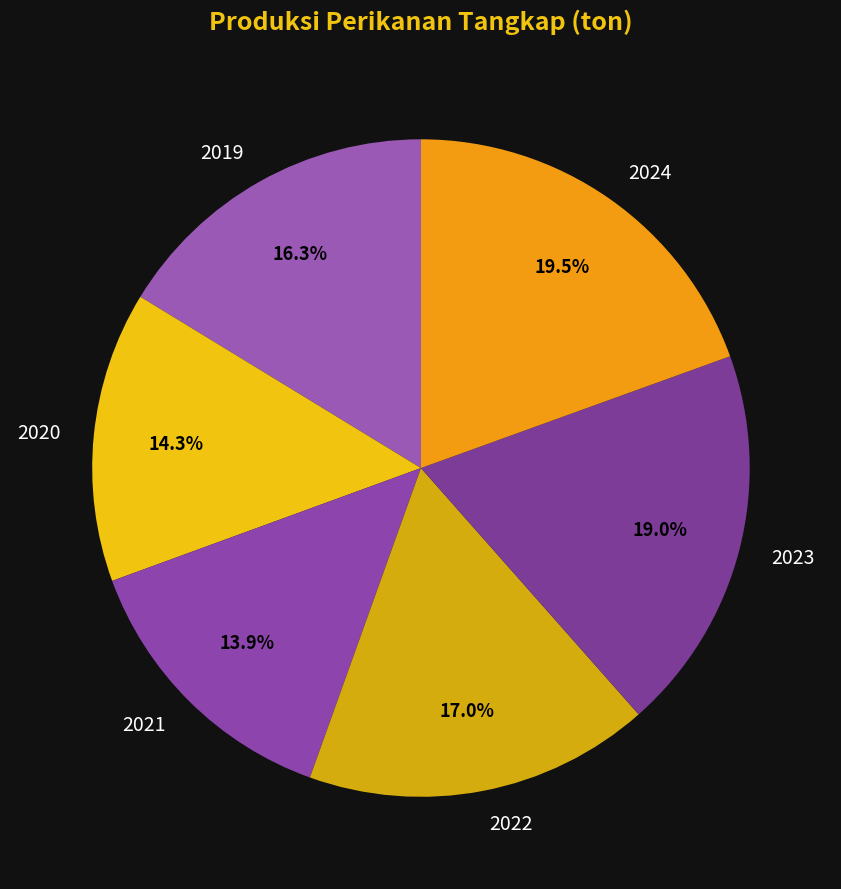

To the nearest percent, what portion does 2020 represent?

14%